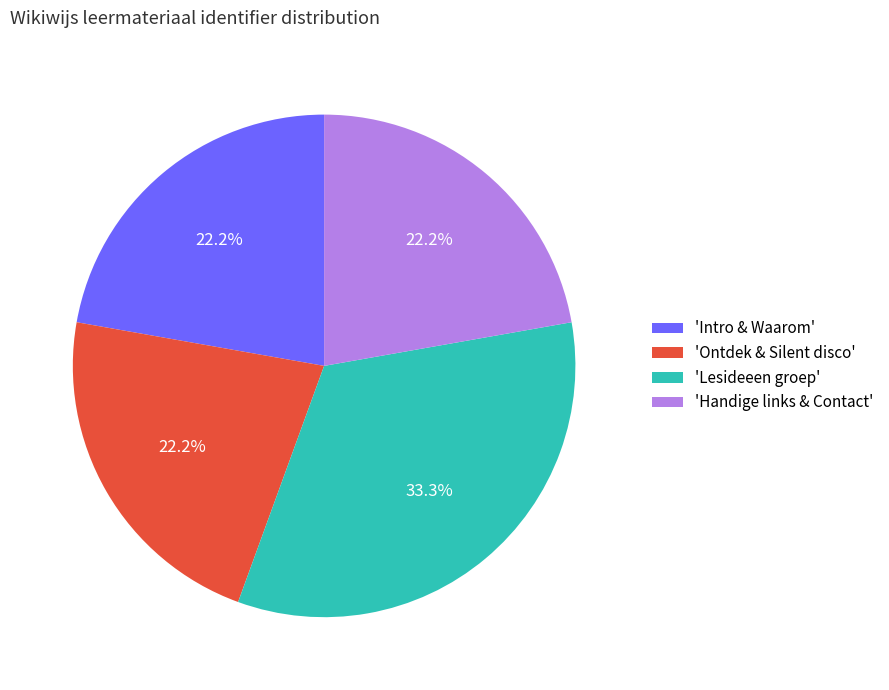

What percentage is NOT represented by 'Lesideeen groep'?

66.7%